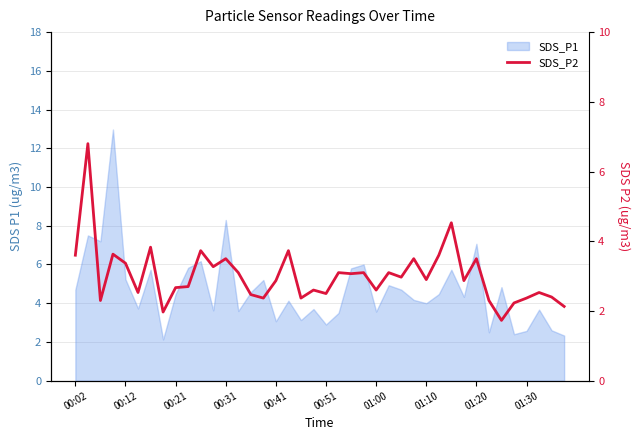

Does the chart have visible grid lines?

Yes